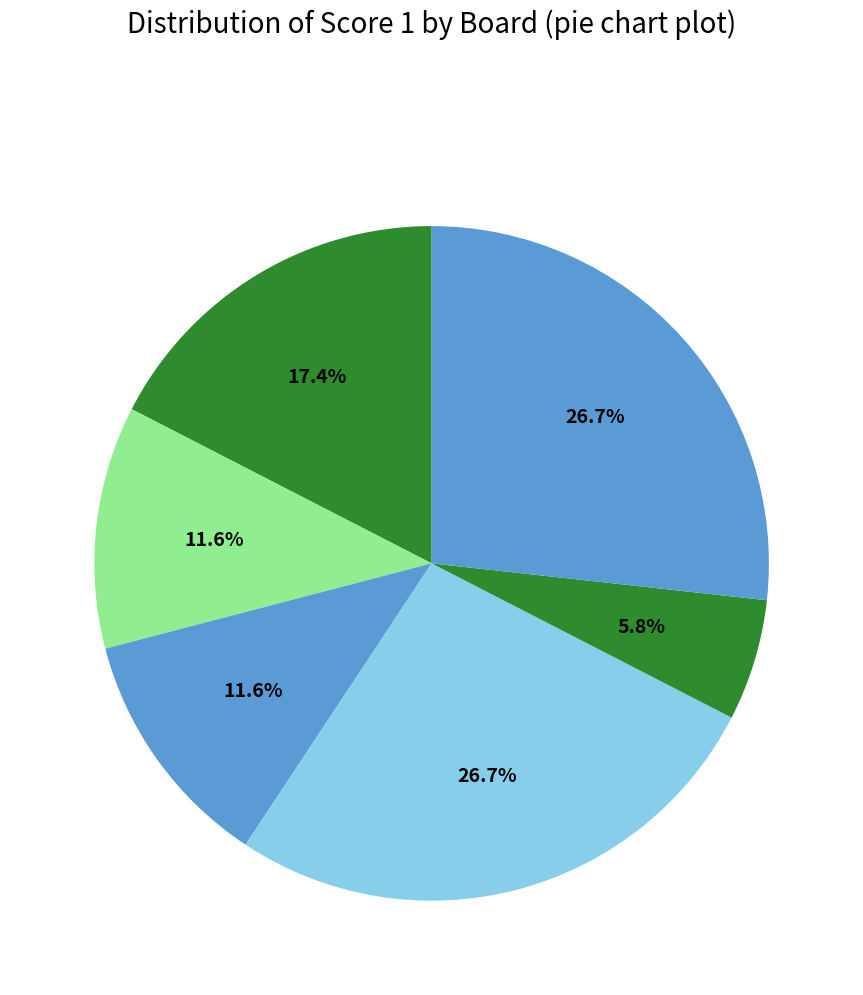

How many slices are in this pie chart?

6